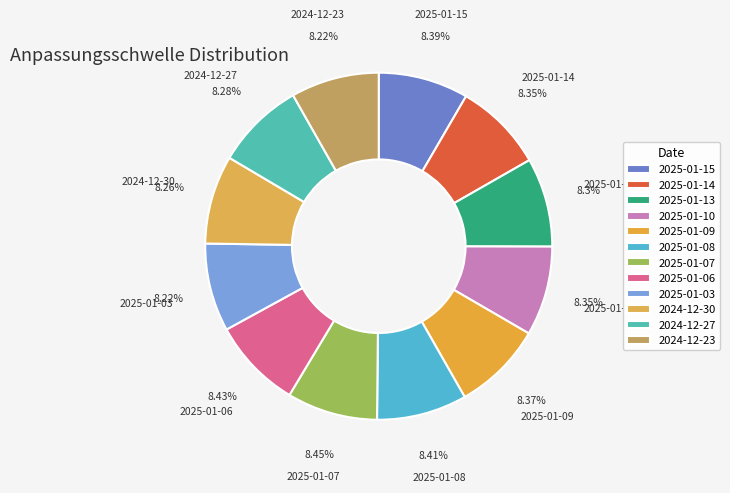

What is the ratio of the value at 2024-12-30 to the value at 2025-01-06?

1.0